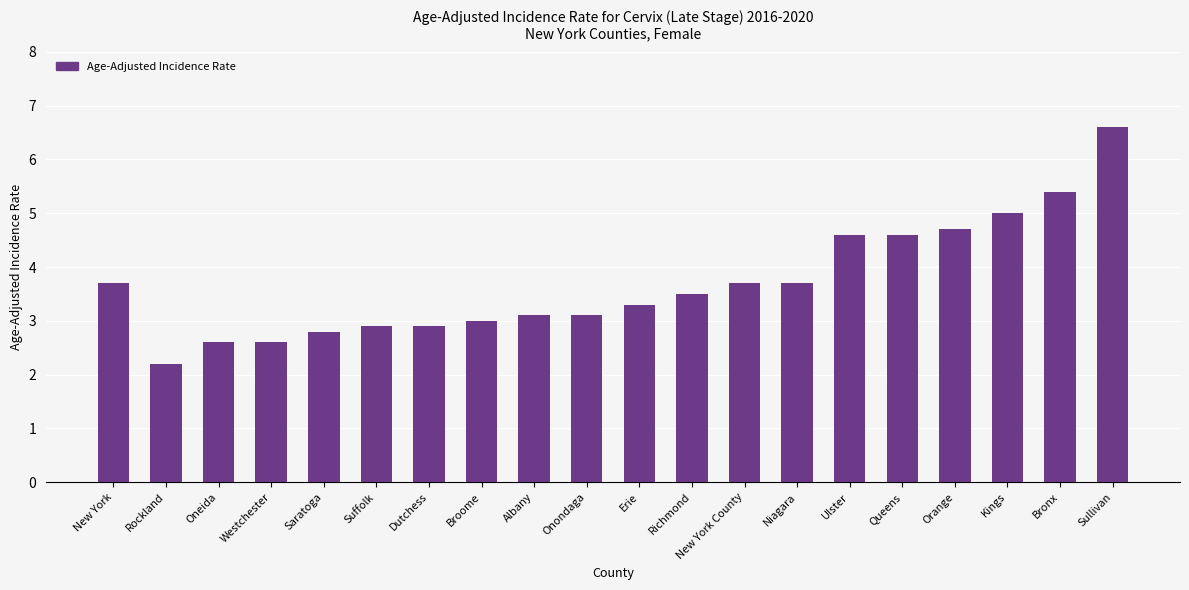

Between Orange and Albany, which is larger?

Orange